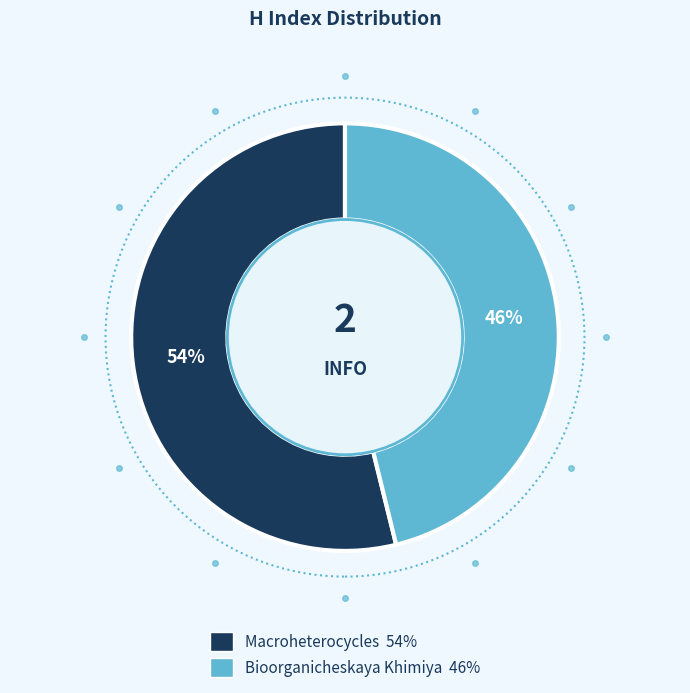

To the nearest percent, what percentage of the pie is Bioorganicheskaya Khimiya?

46%